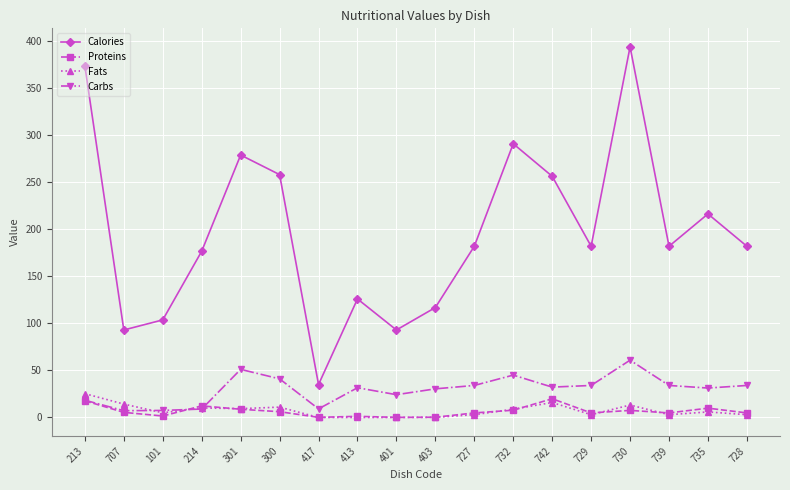

True or false: Proteins and Calories intersect in this chart.

False